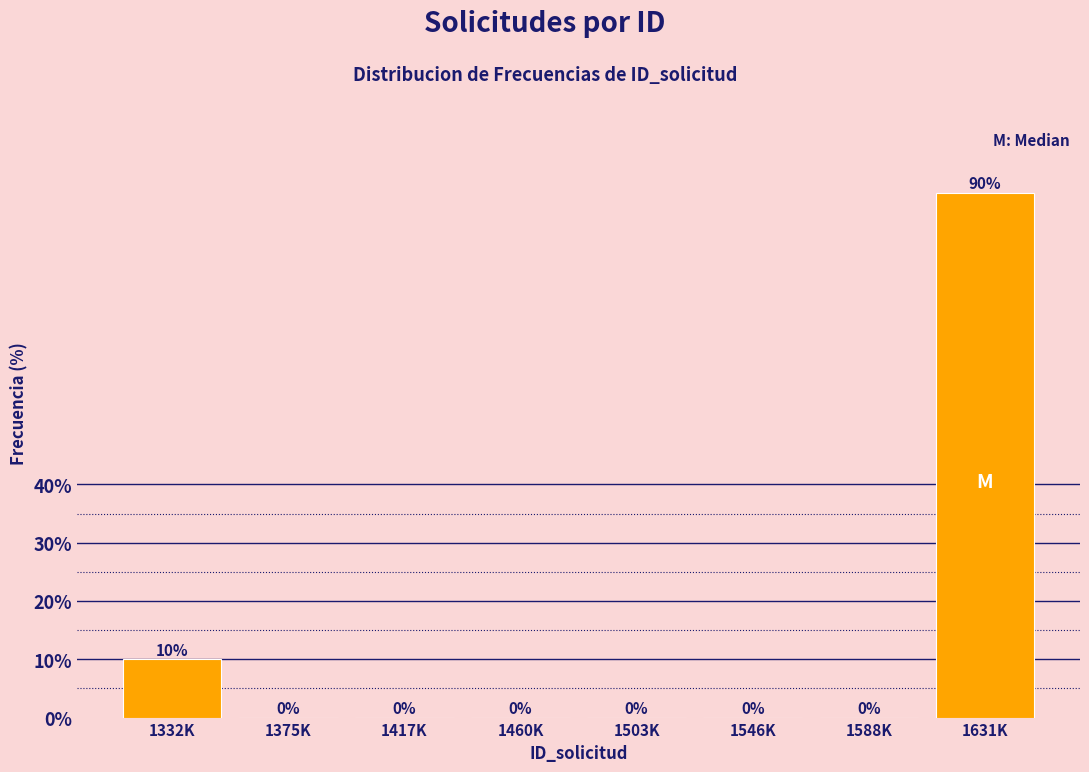

Reading left to right, extract all data points from this chart.

1332K=10	1375K=0	1417K=0	1460K=0	1503K=0	1546K=0	1588K=0	1631K=90